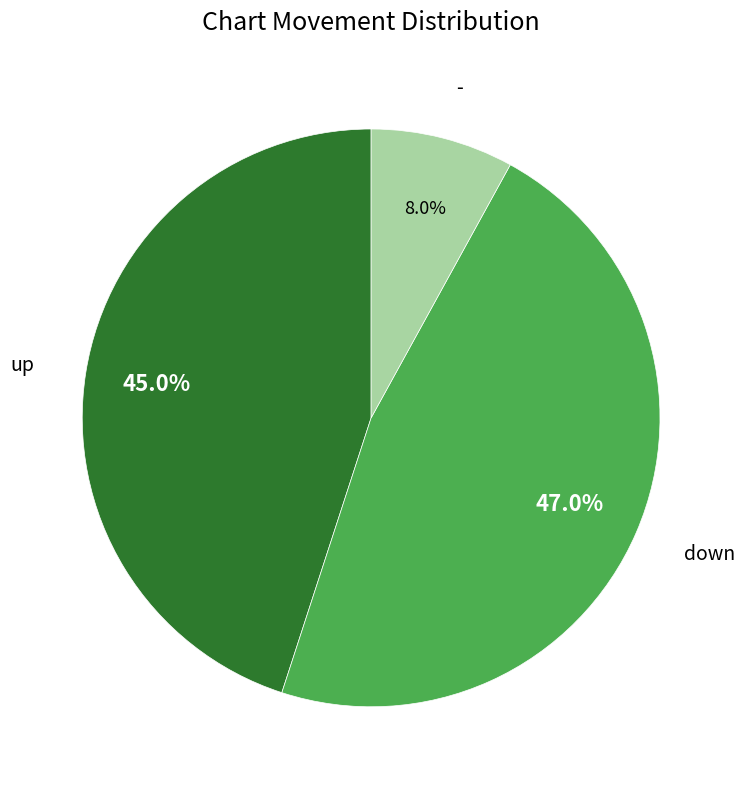

Combined, do - and down account for over 50%?

Yes